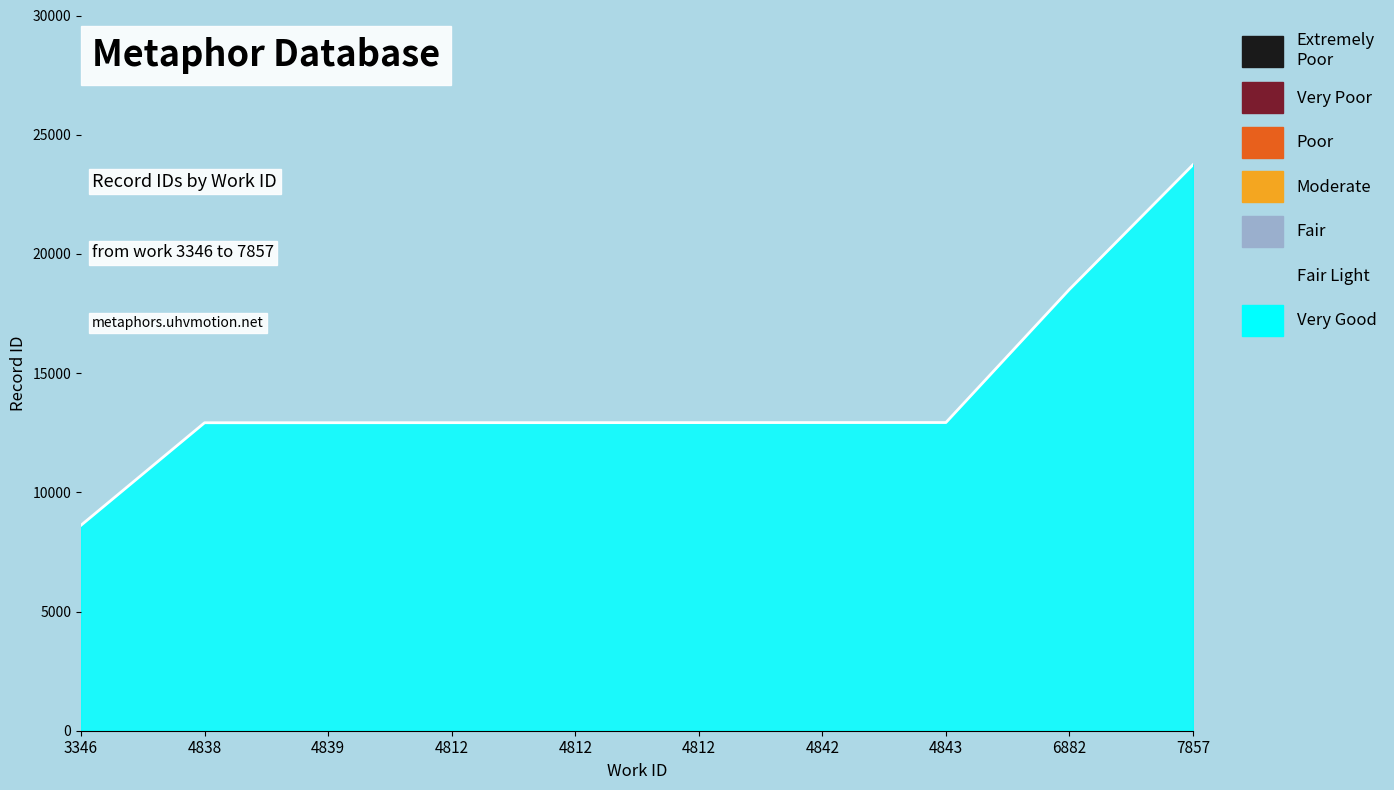

Reading right to left, extract all data points from this chart.

7857=23742	6882=18514	4843=12927	4842=12926	4812=12924	4812=12922	4812=12921	4839=12919	4838=12918	3346=8619